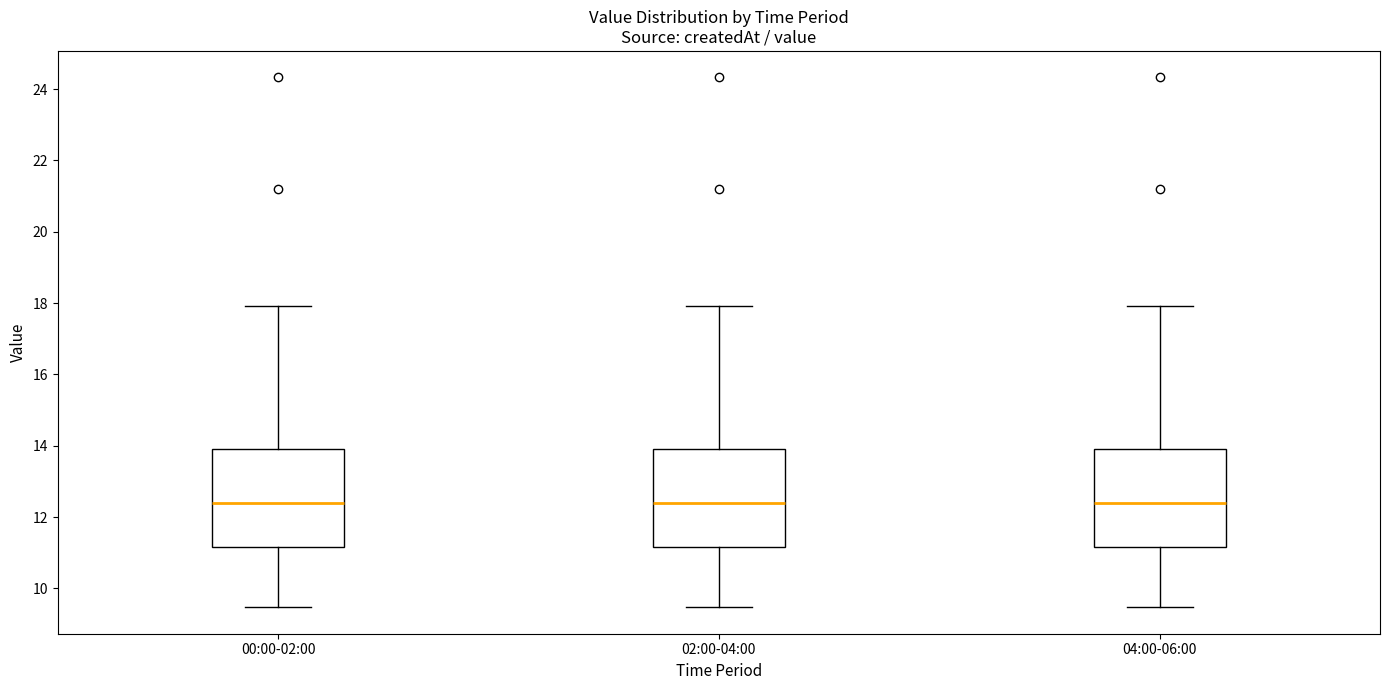

Reading left to right, read every box against the y-axis: the position of its median line, the range the box covers, and the ends of its whiskers. The values are not printed on the chart, so give them approximately, as read against the axis.

00:00-02:00: median 12.4, box 11.2 to 14.0, whiskers 9.4 to 18.0
02:00-04:00: median 12.4, box 11.2 to 14.0, whiskers 9.4 to 18.0
04:00-06:00: median 12.4, box 11.2 to 14.0, whiskers 9.4 to 18.0